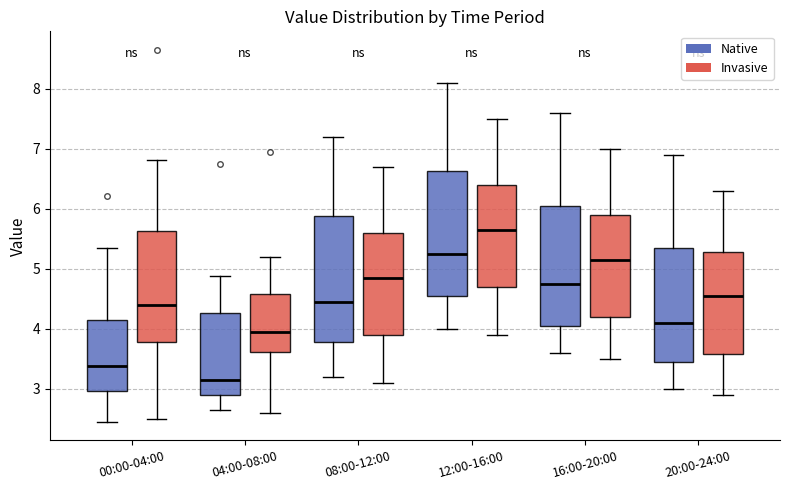

Reading left to right, read every box against the y-axis: the position of its median line, the range the box covers, and the ends of its whiskers. The values are not printed on the chart, so give them approximately, as read against the axis.

00:00-04:00 (Native): median 3.4, box 3.0 to 4.1, whiskers 2.5 to 5.4
00:00-04:00 (Invasive): median 4.4, box 3.8 to 5.6, whiskers 2.5 to 6.8
04:00-08:00 (Native): median 3.2, box 2.9 to 4.3, whiskers 2.7 to 4.9
04:00-08:00 (Invasive): median 4.0, box 3.6 to 4.6, whiskers 2.6 to 5.2
08:00-12:00 (Native): median 4.5, box 3.8 to 5.9, whiskers 3.2 to 7.2
08:00-12:00 (Invasive): median 4.9, box 3.9 to 5.6, whiskers 3.1 to 6.7
12:00-16:00 (Native): median 5.3, box 4.6 to 6.6, whiskers 4.0 to 8.1
12:00-16:00 (Invasive): median 5.7, box 4.7 to 6.4, whiskers 3.9 to 7.5
16:00-20:00 (Native): median 4.8, box 4.1 to 6.1, whiskers 3.6 to 7.6
16:00-20:00 (Invasive): median 5.2, box 4.2 to 5.9, whiskers 3.5 to 7.0
20:00-24:00 (Native): median 4.1, box 3.5 to 5.4, whiskers 3.0 to 6.9
20:00-24:00 (Invasive): median 4.6, box 3.6 to 5.3, whiskers 2.9 to 6.3